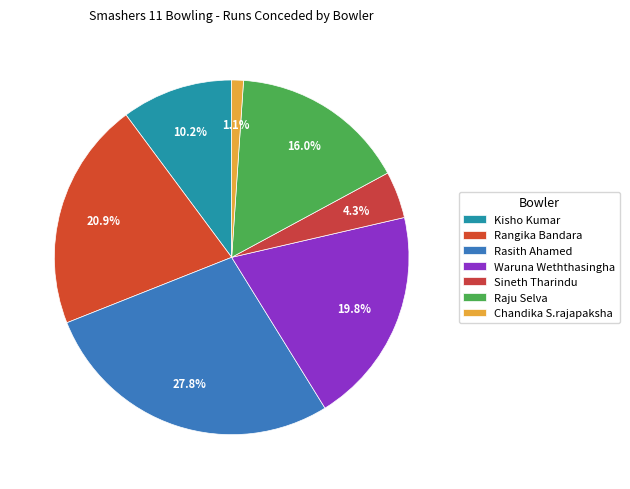

To the nearest percent, what is the average slice percentage?

14%